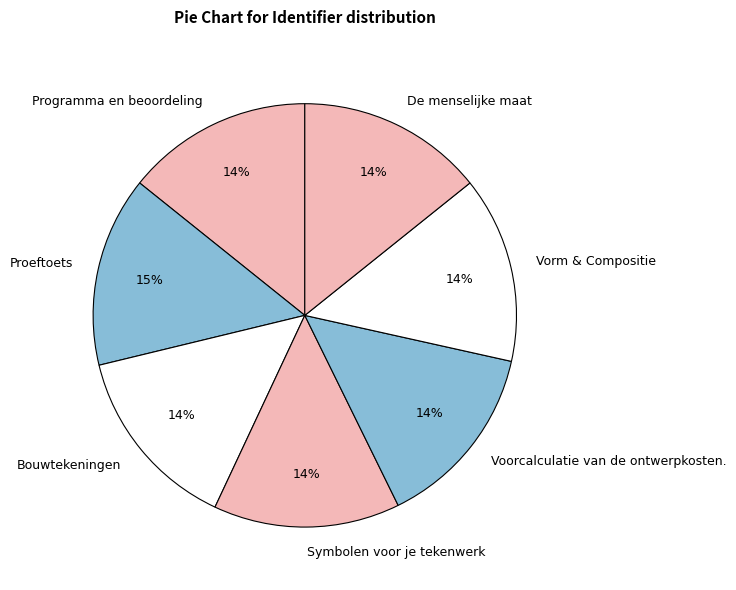

What is the ratio of the value at Symbolen voor je tekenwerk to the value at Bouwtekeningen?

1.0